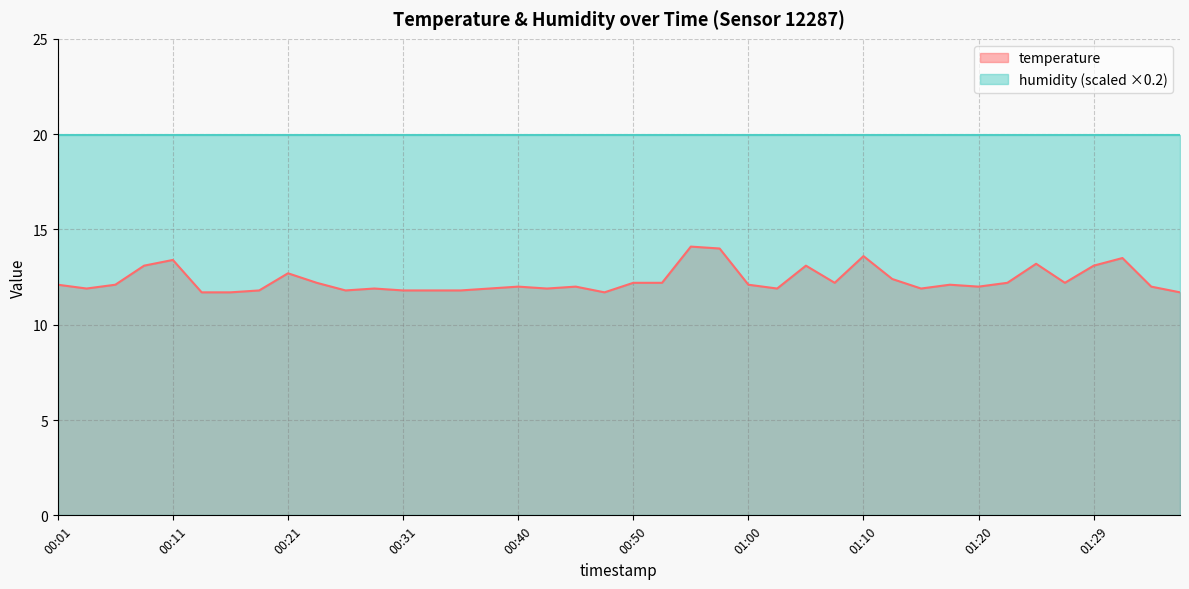

What is the average value?

12.3